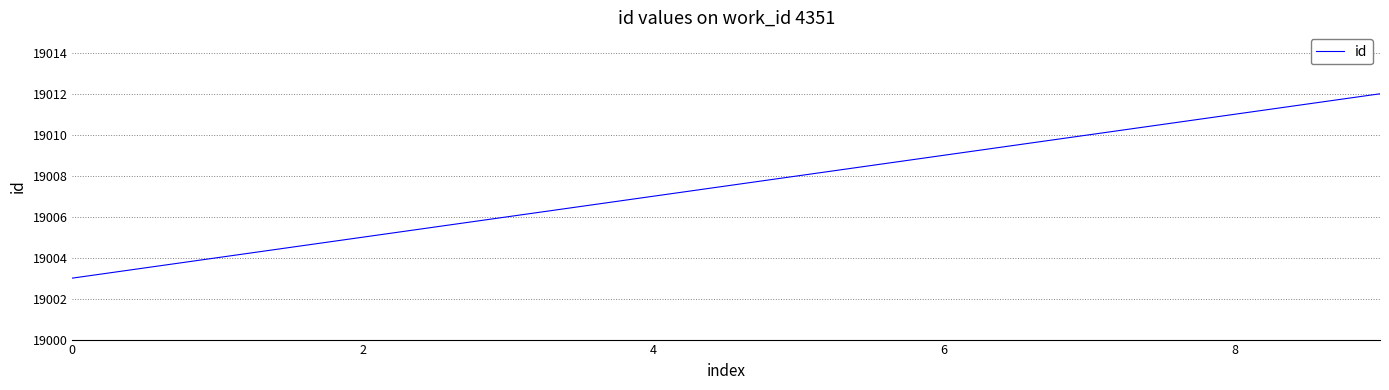

Count the values in the range 19005 to 19010.

6